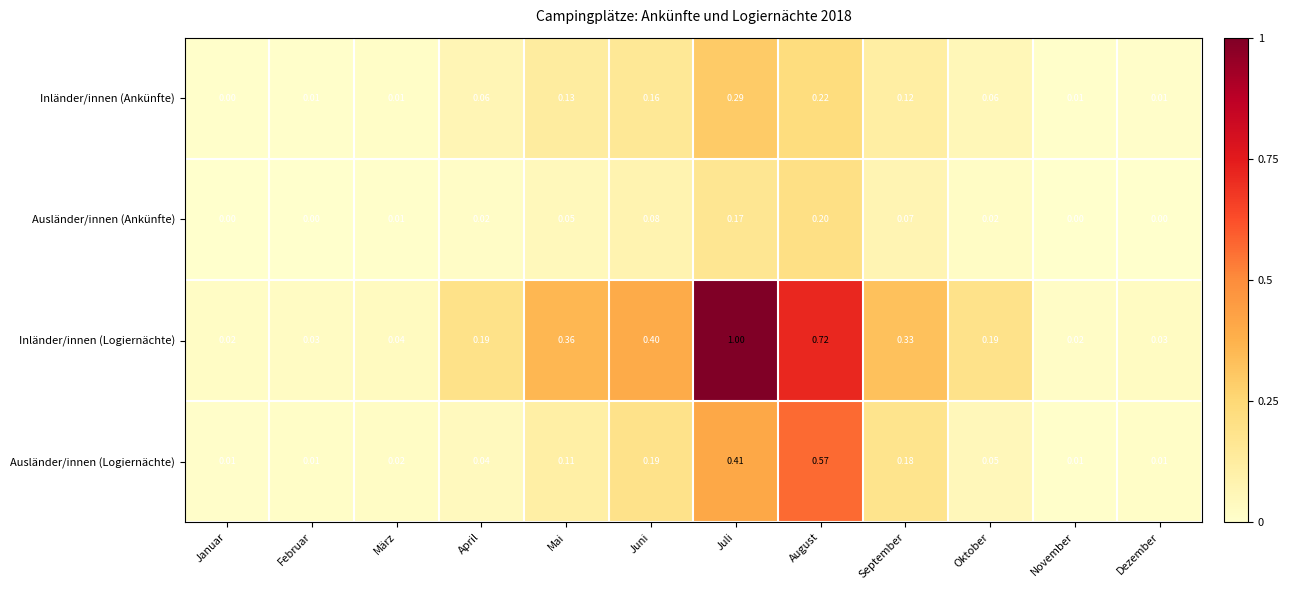

Which series has the largest range (max minus min)?

Inländer/innen (Logiernächte)